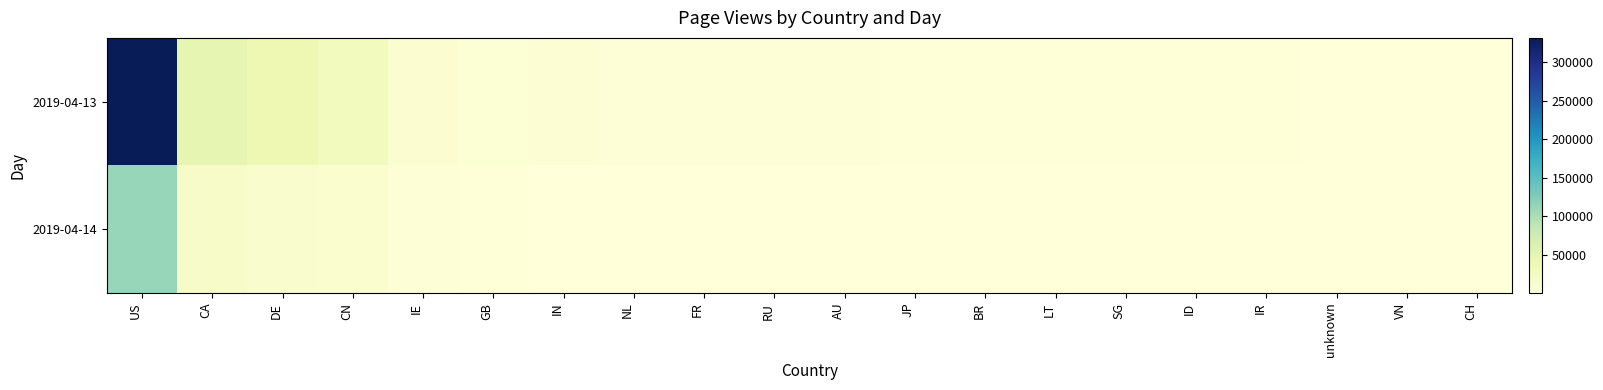

What is the greatest value displayed?

331838